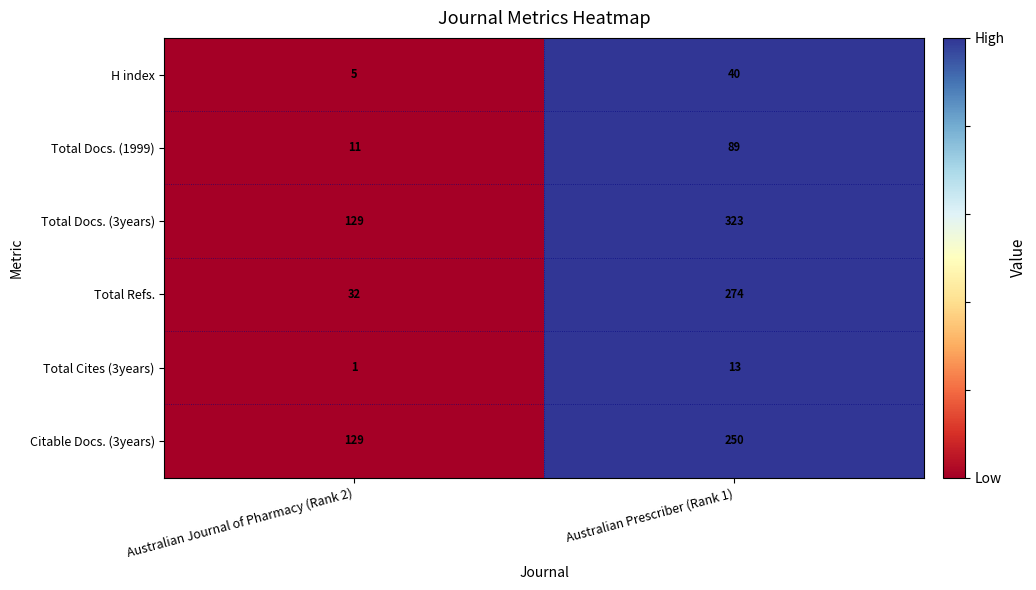

Reading right to left, what are all the values shown in this chart?

H index: 40	5
Total Docs. (1999): 89	11
Total Docs. (3years): 323	129
Total Refs.: 274	32
Total Cites (3years): 13	1
Citable Docs. (3years): 250	129